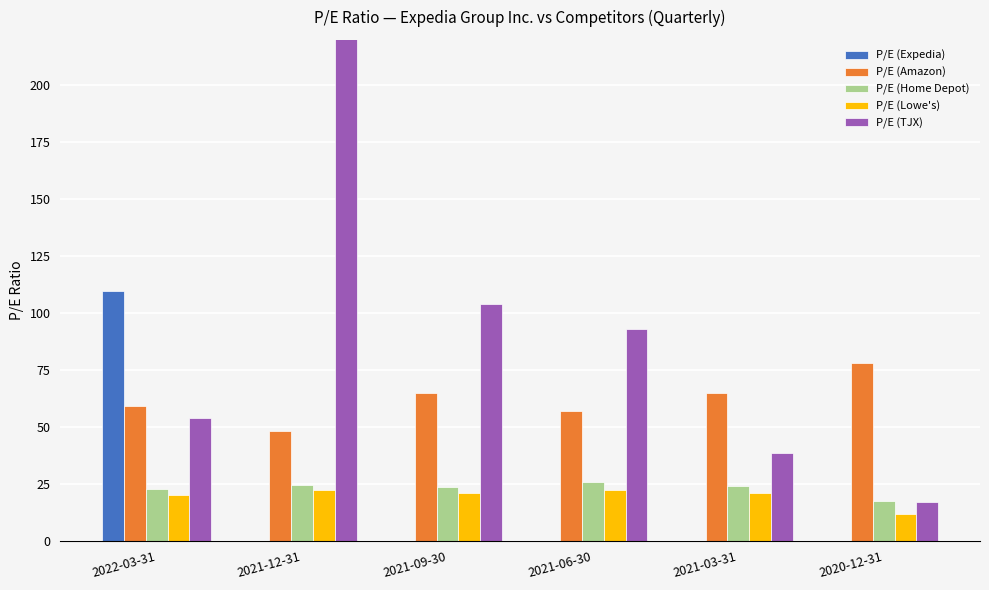

Reading left to right, what are all the values shown in this chart?

P/E (Expedia): 109.8	0.0	0.0	0.0	0.0	0.0
P/E (Amazon): 59.0	48.1	65.1	57.2	65.0	78.2
P/E (Home Depot): 22.8	24.5	23.6	26.0	24.2	17.4
P/E (Lowe's): 20.1	22.4	21.1	22.5	21.2	12.0
P/E (TJX): 53.9	881.8	103.9	92.9	38.6	17.1